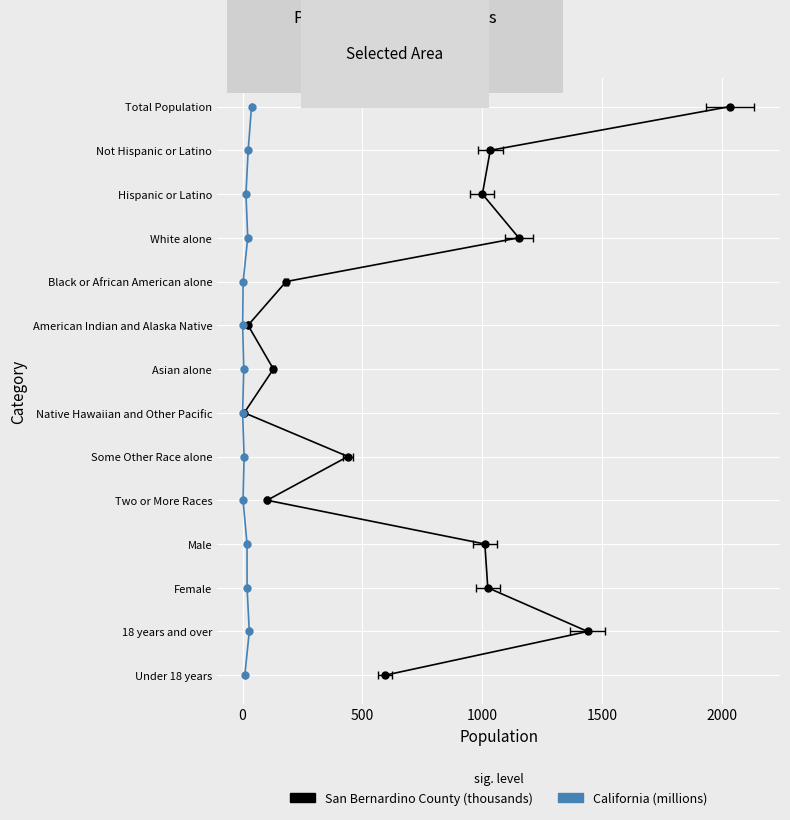

How many values in San Bernardino County (thousands) are above zero?

13